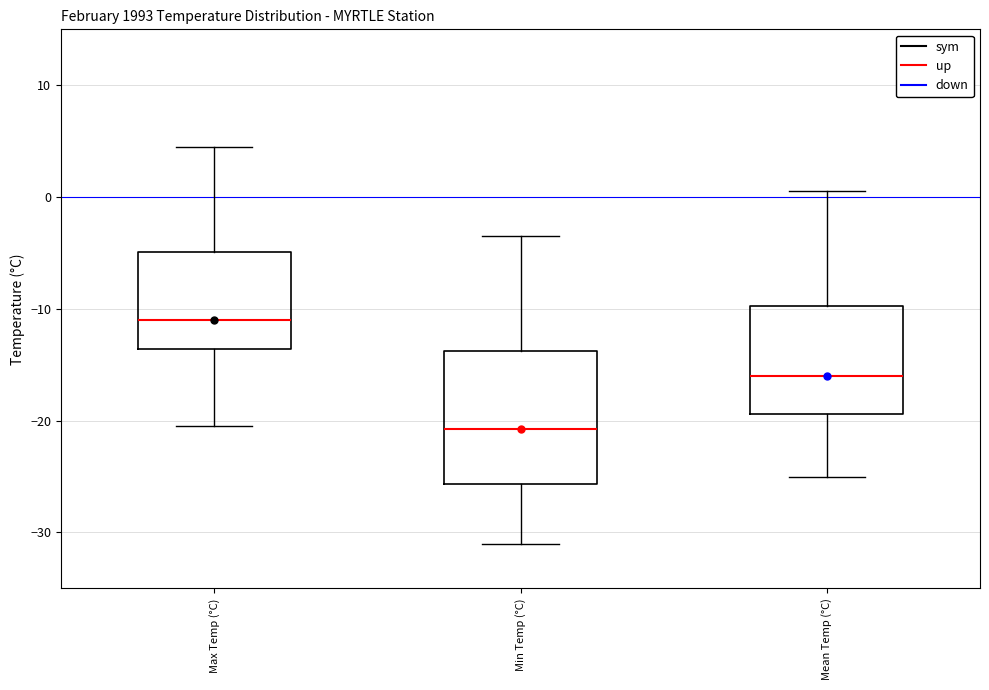

Which box's median line is the highest?

Max Temp (°C)